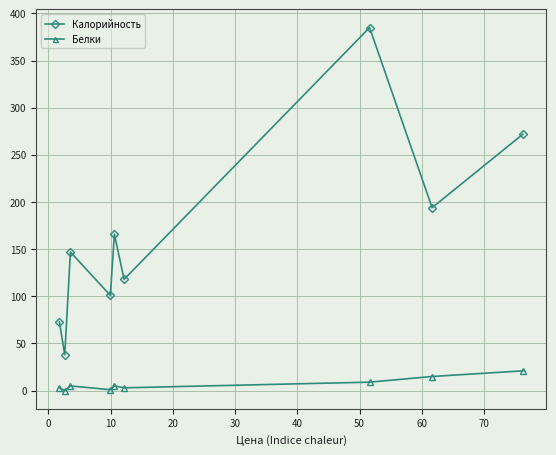

What is the difference between the maximum and second lowest values in the Белки series?

20